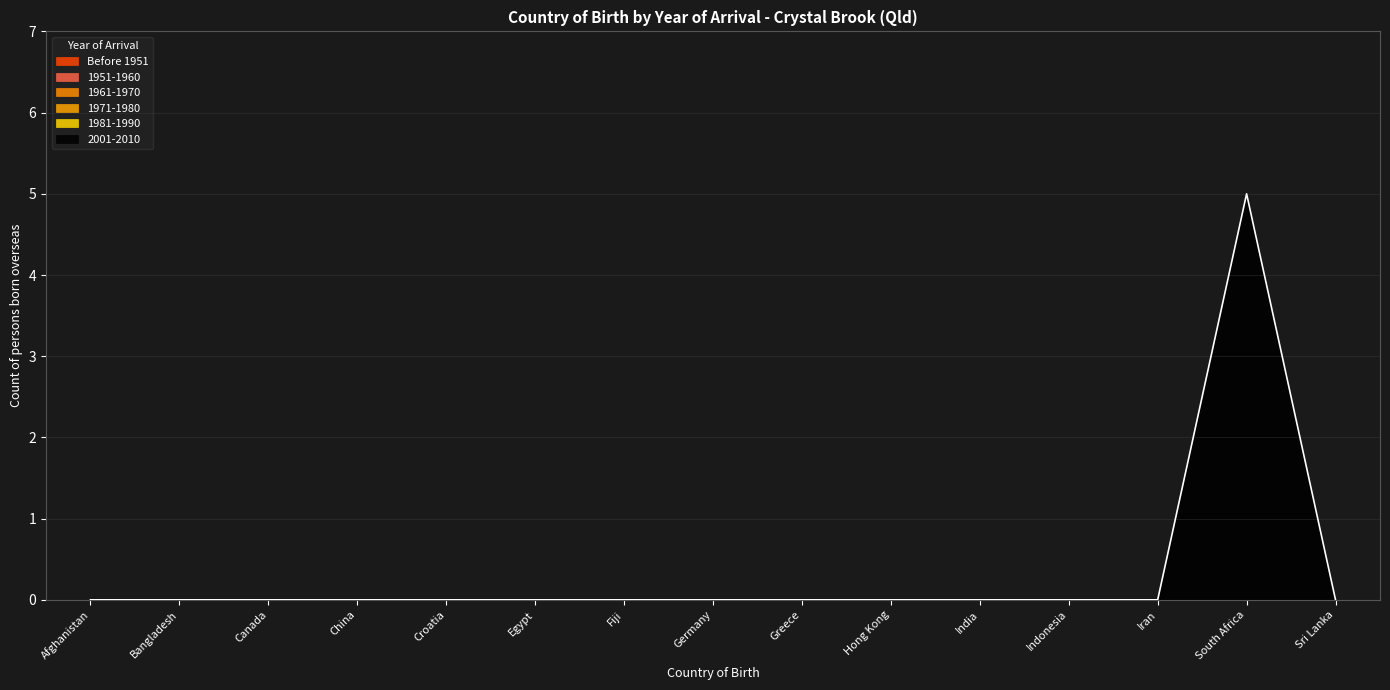

True or false: Before 1951 and 1961-1970 intersect in this chart.

False